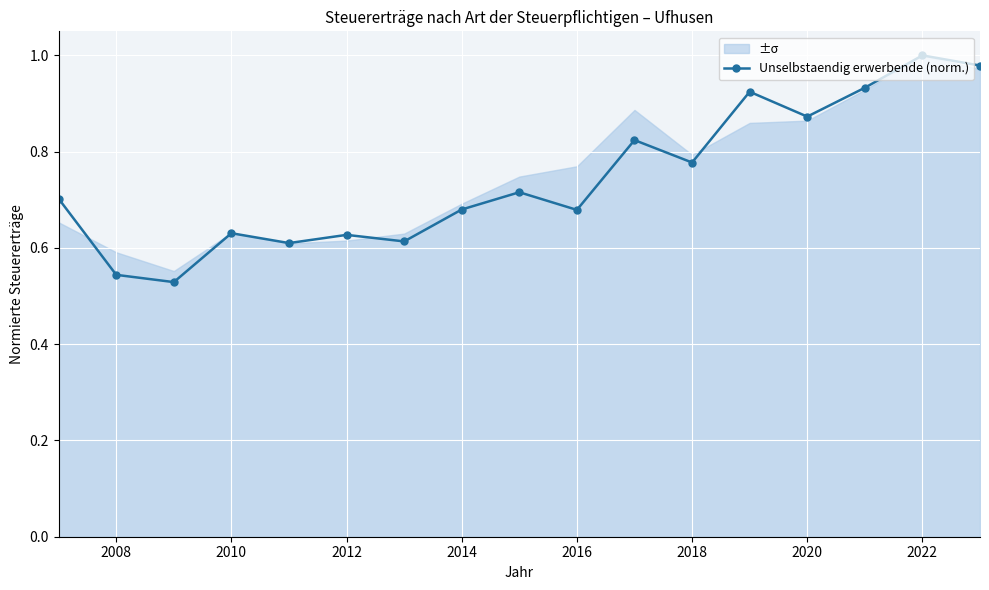

True or false: the data has more than 1 interior local peaks.

True